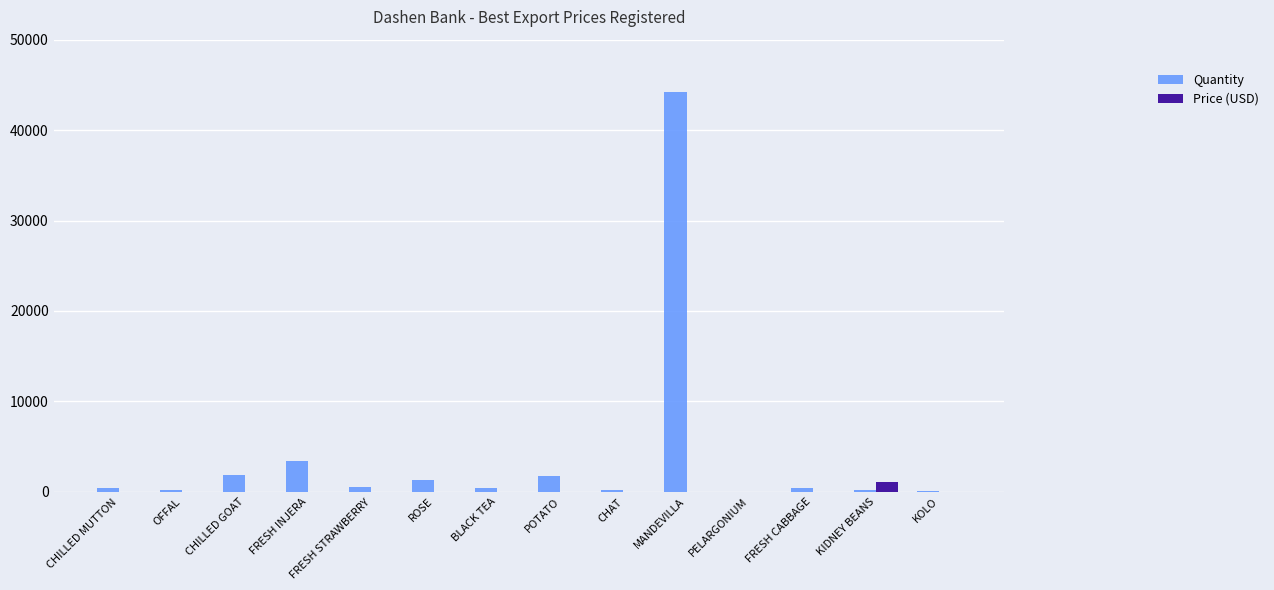

At which category is the sum across all series the highest?

MANDEVILLA